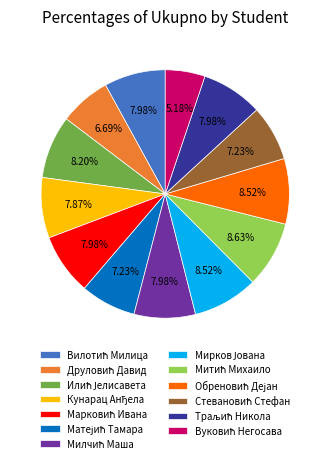

Is there a majority slice in this chart?

No